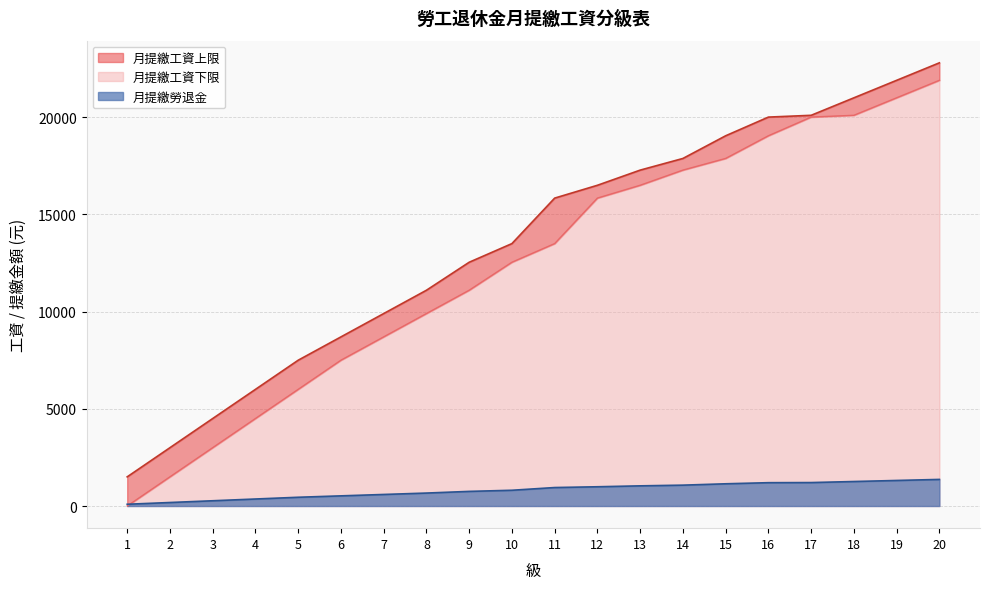

Is it true that 月提繳工資下限 equals 26562 at 15?

False